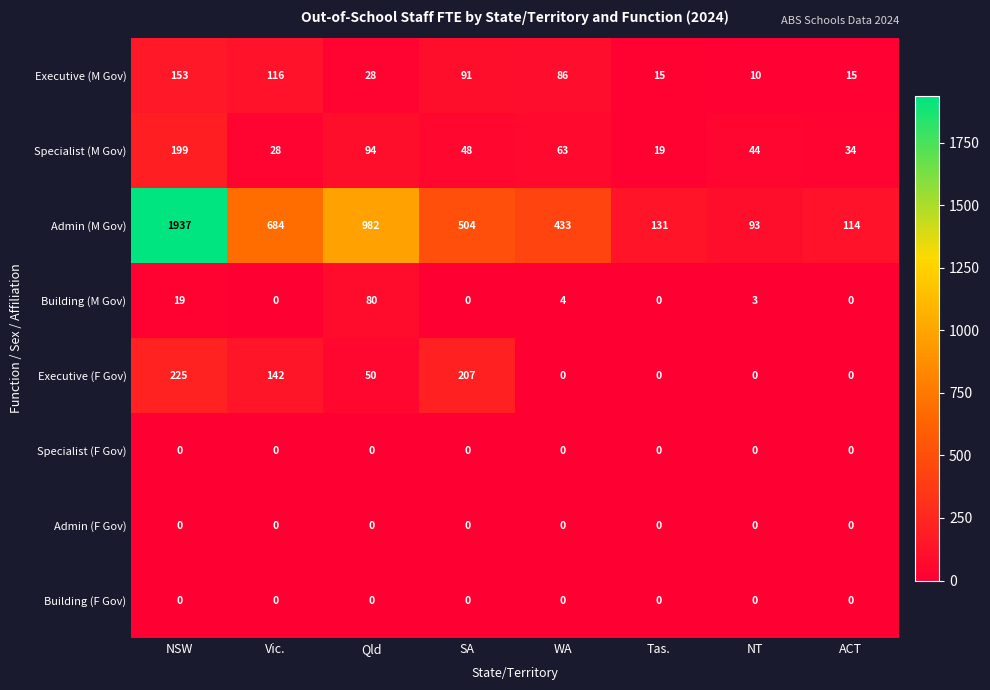

Which label corresponds to the largest value in the chart?

NSW